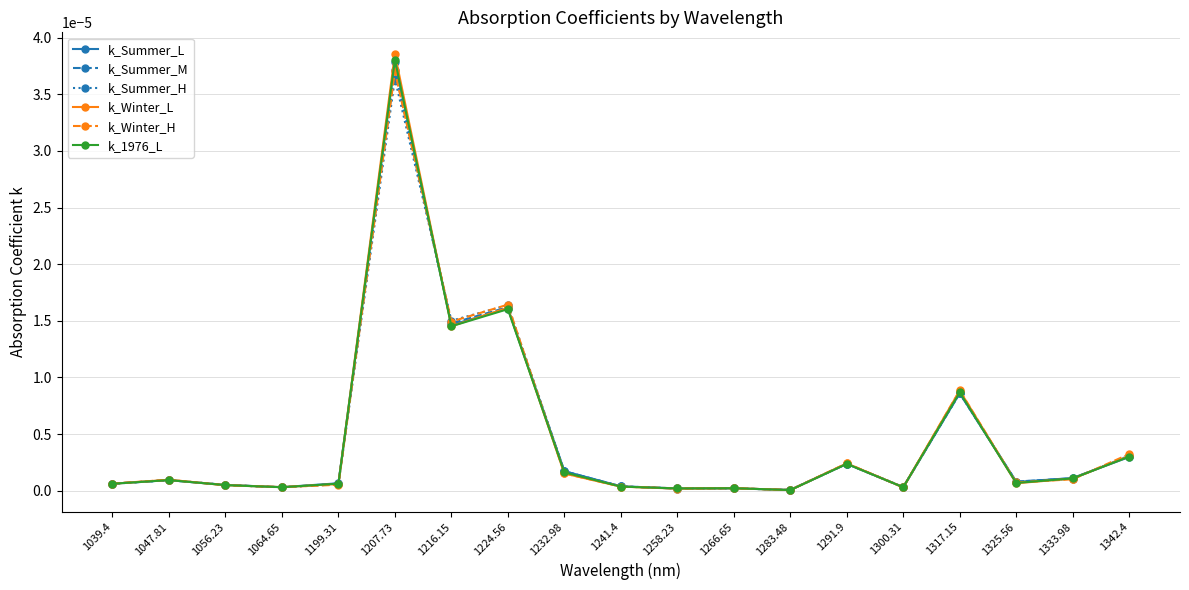

The value of k_Winter_L at 1325.56 is 0.0. True or false?

True